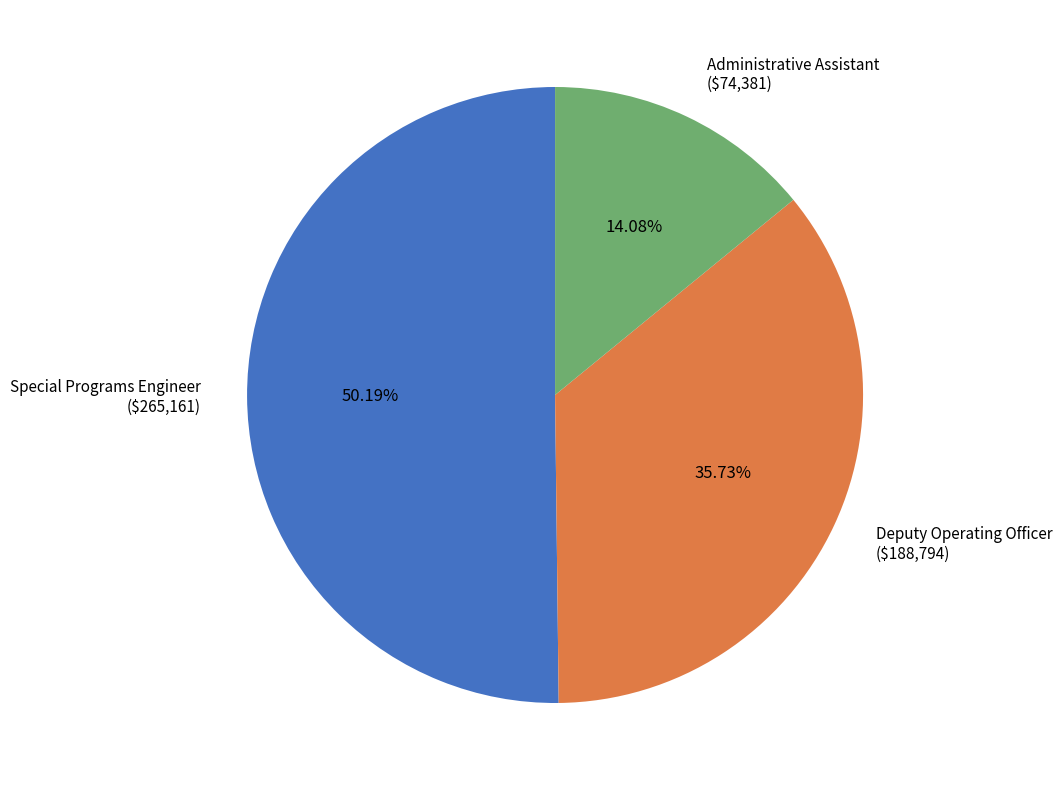

Between Deputy Operating Officer and Special Programs Engineer, which is larger?

Special Programs Engineer